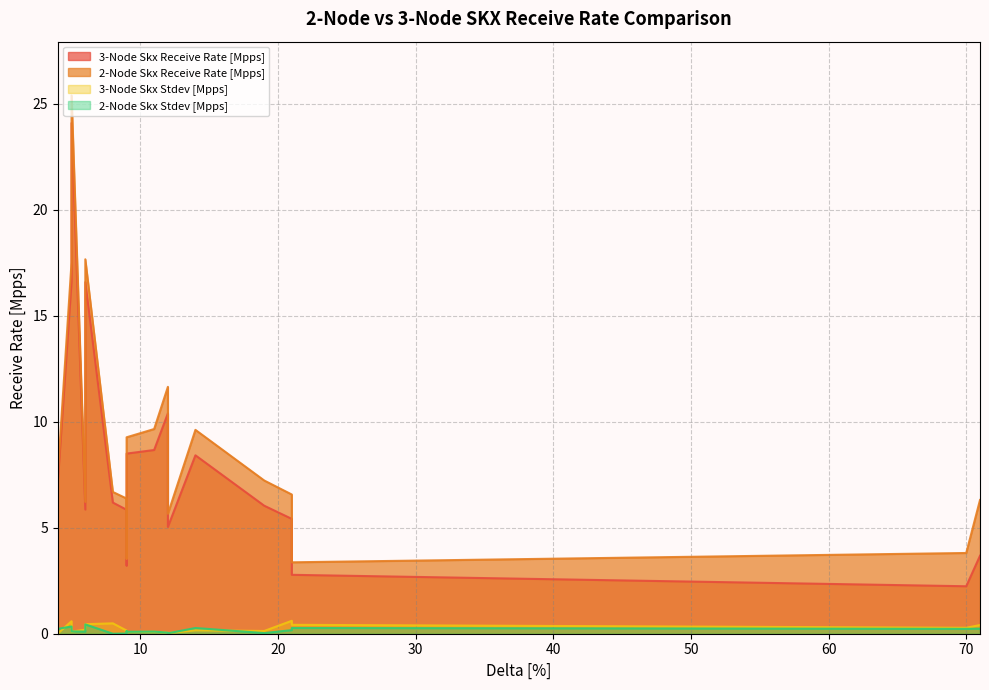

True or false: 2-Node Skx Receive Rate [Mpps] and 3-Node Skx Stdev [Mpps] intersect in this chart.

False